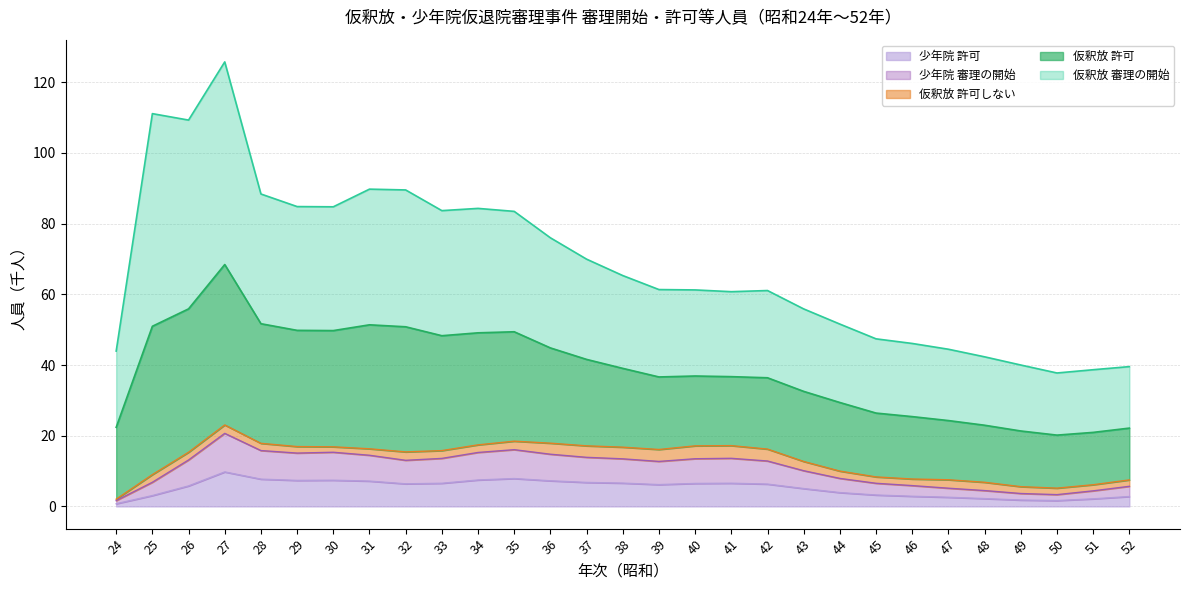

What is the highest value of the 少年院 許可 series?

9.8